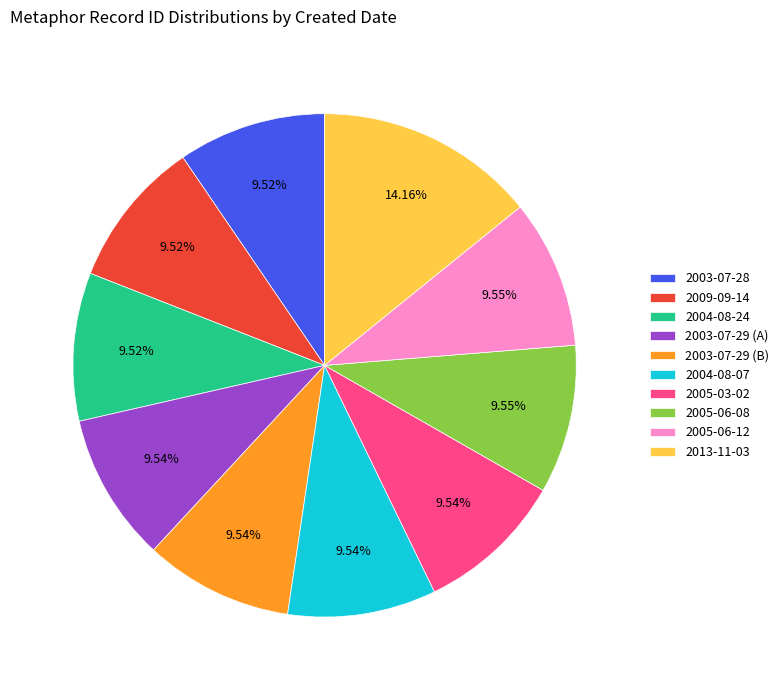

The 2009-09-14 slice represents 1% of the pie. True or false?

False